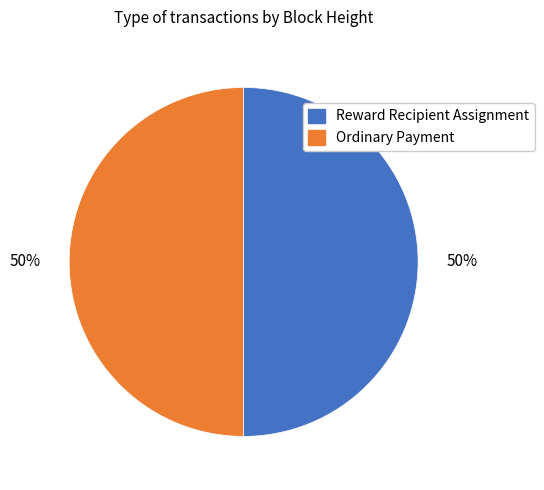

To the nearest percent, what is the average slice percentage?

50%